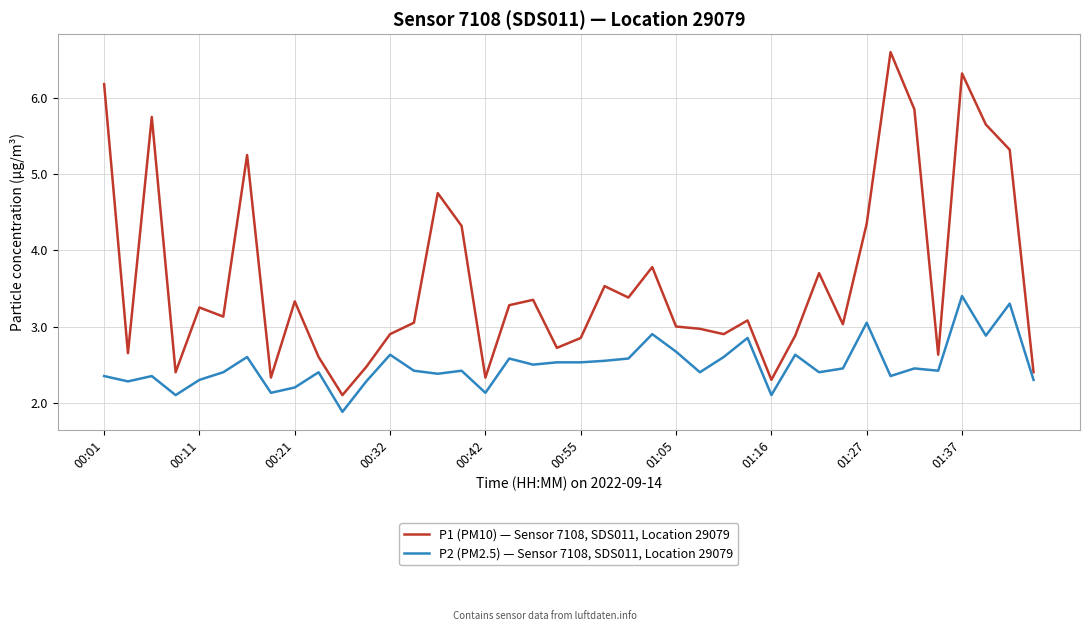

True or false: P1 (PM10) — Sensor 7108, SDS011, Location 29079 and P2 (PM2.5) — Sensor 7108, SDS011, Location 29079 intersect in this chart.

False